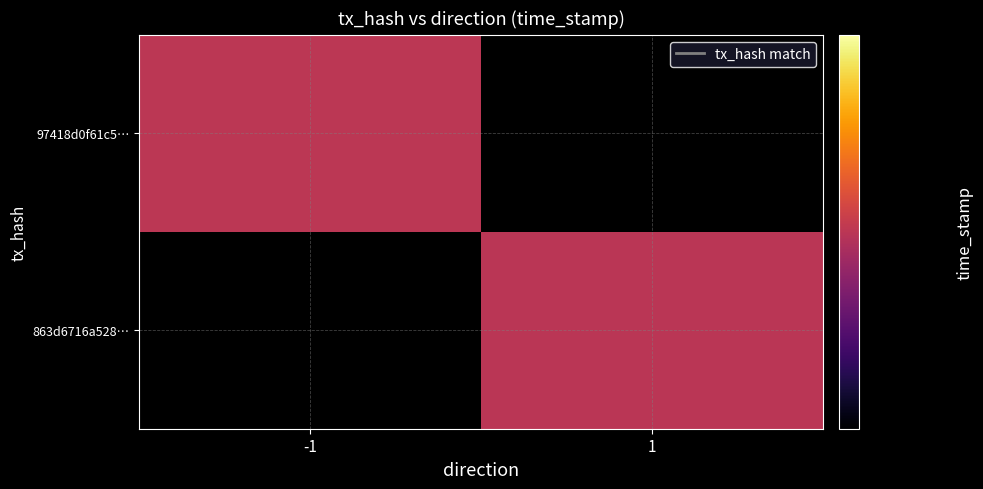

List the series in order of their overall mean, lowest first.

97418d0f61c5…, 863d6716a528…